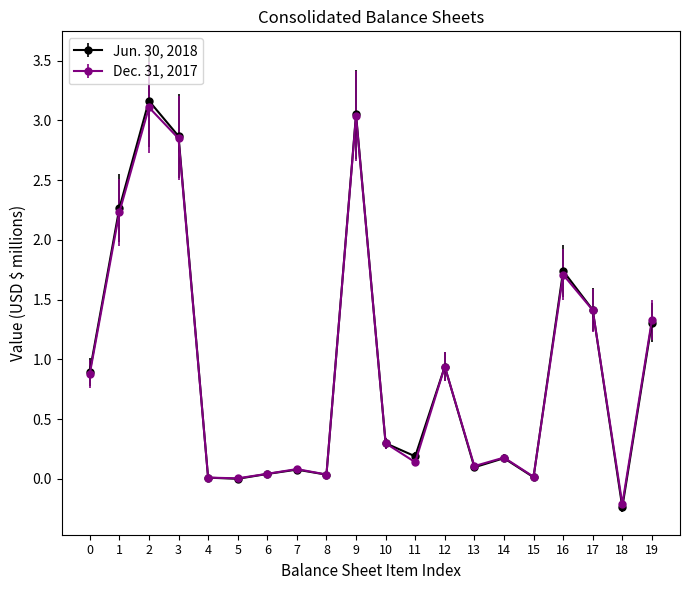

Where is Dec. 31, 2017 nearest to the value 1?

12